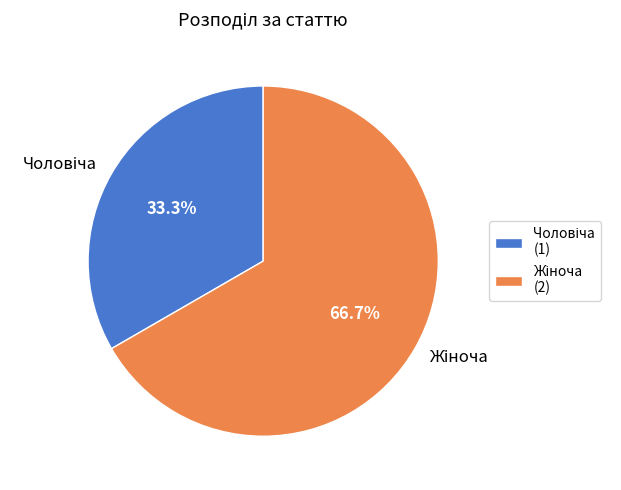

Count the number of slices in the pie.

2